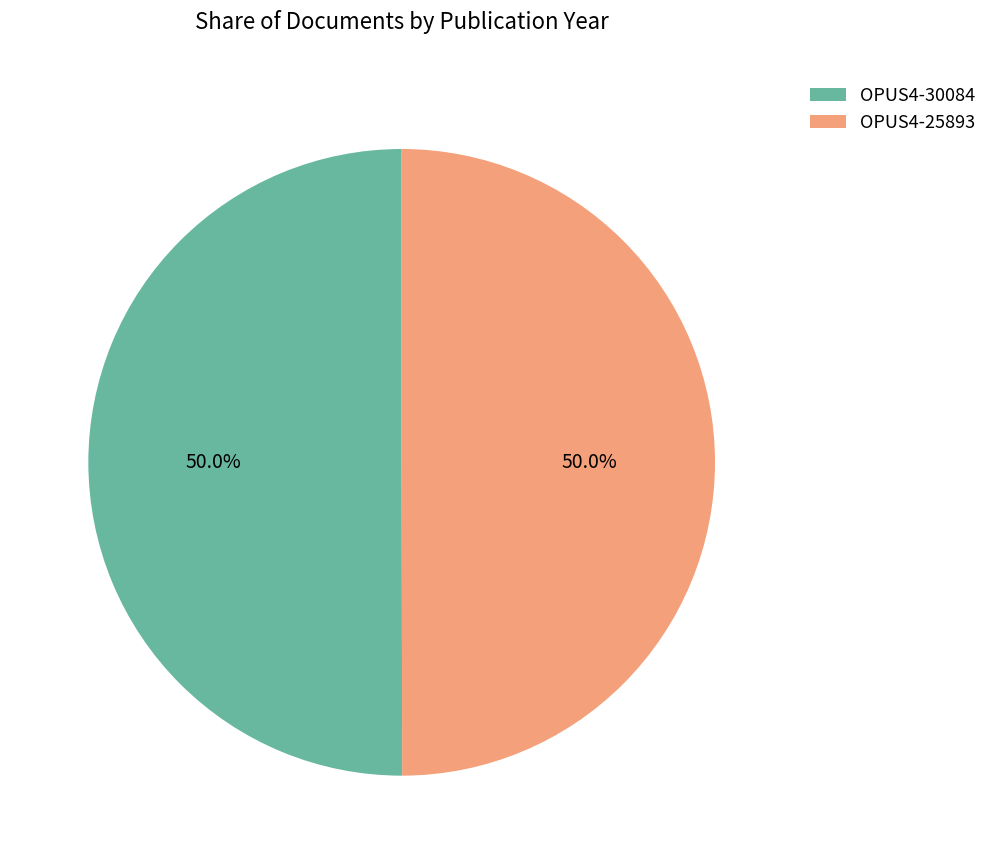

To the nearest percent, what percentage of the pie is OPUS4-30084?

50%